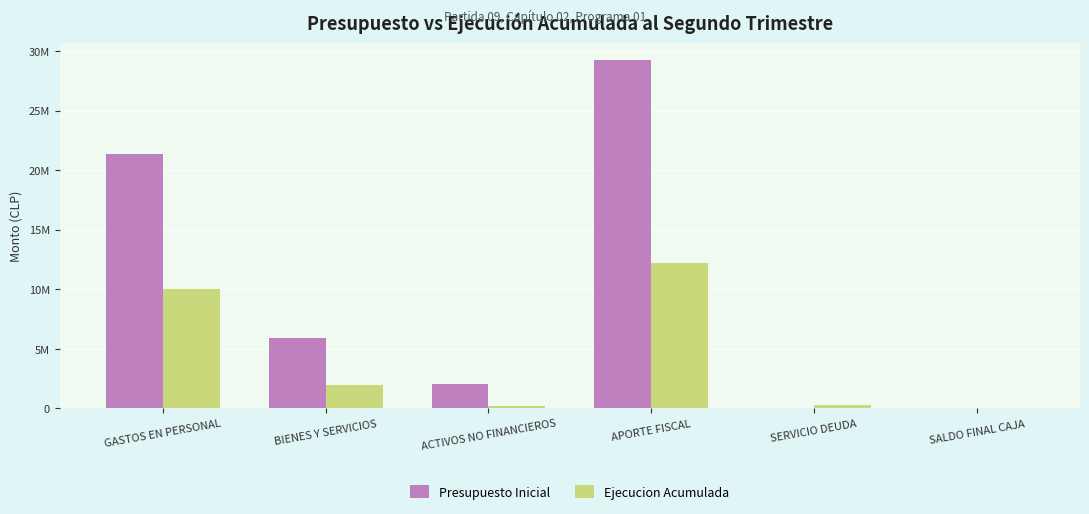

The Ejecucion Acumulada series shows 14822138 at GASTOS EN PERSONAL. True or false?

False